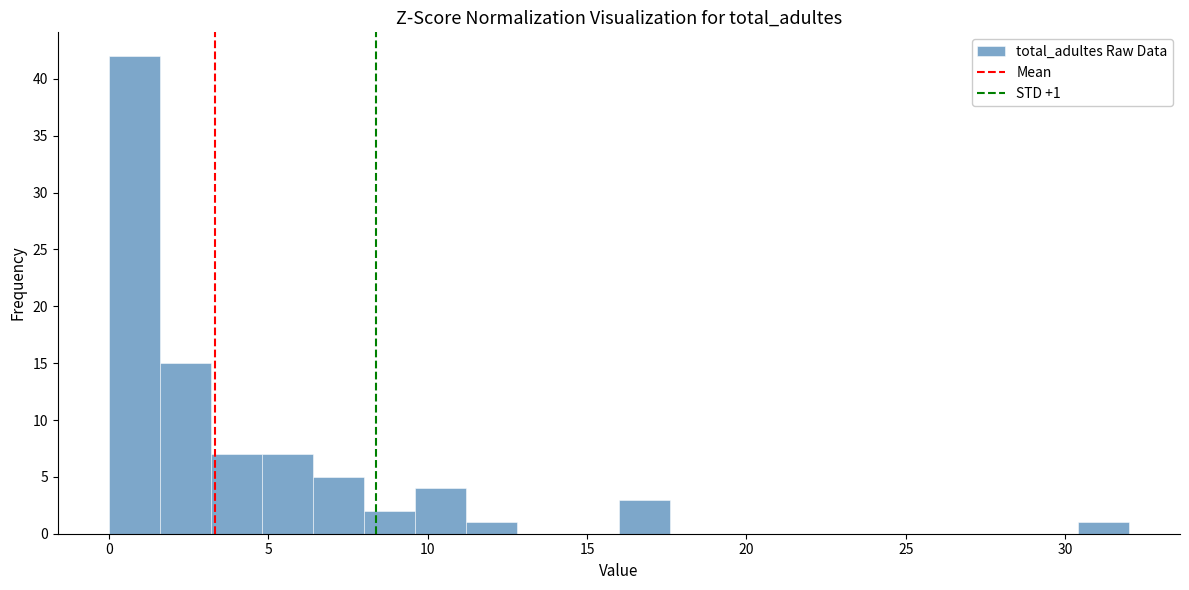

Around what value on the x-axis is the tallest bar? Give the approximate position of its centre, as read against the axis.

1.0